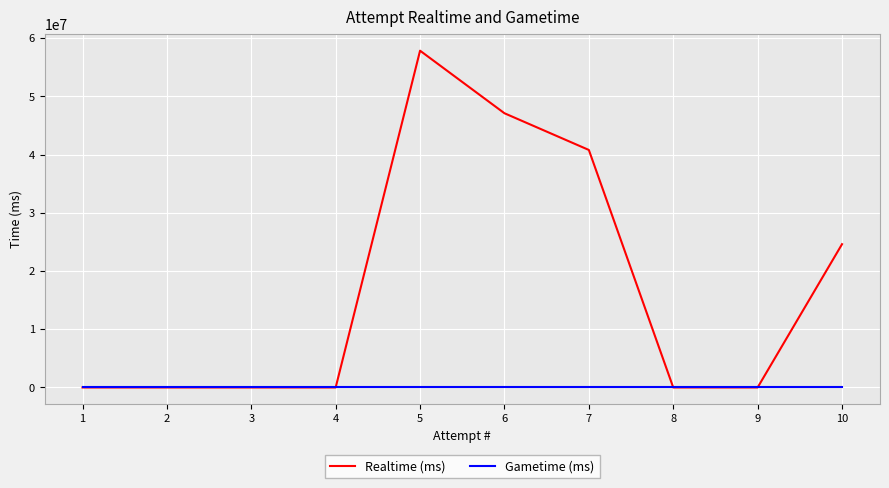

True or false: Realtime (ms) and Gametime (ms) intersect in this chart.

False